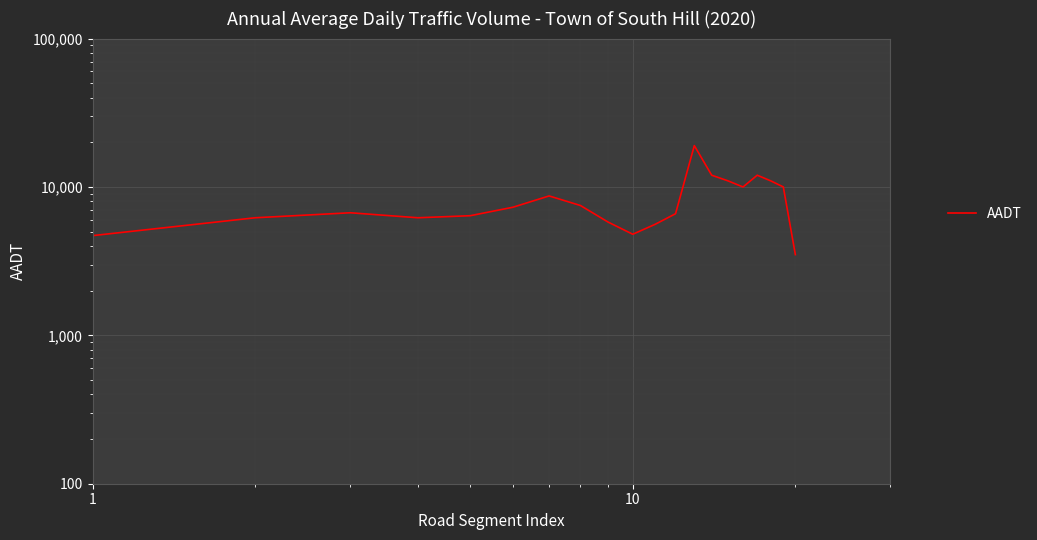

True or false: the data shows 4039 at 16.

False